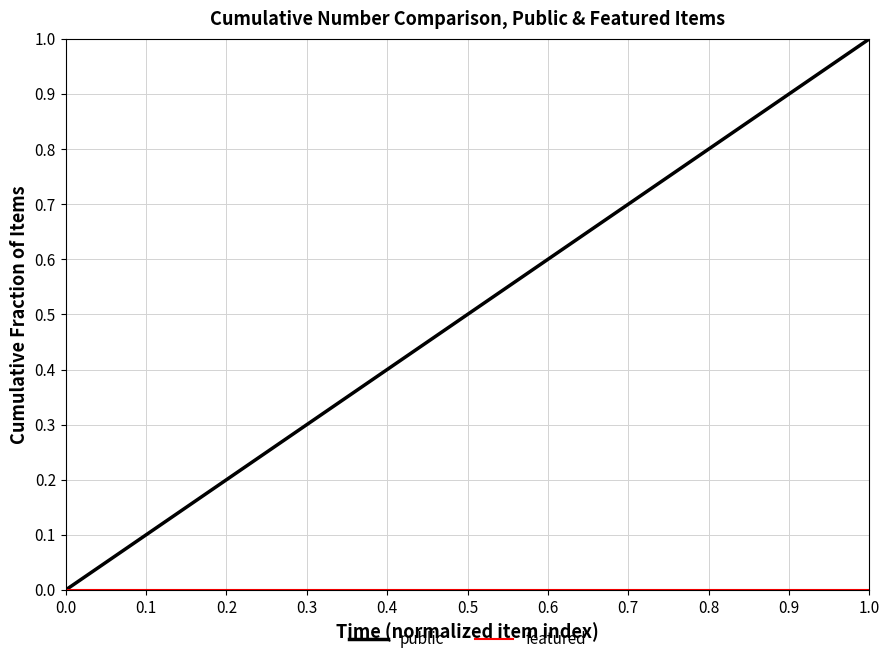

Which series has the largest total across all categories?

public